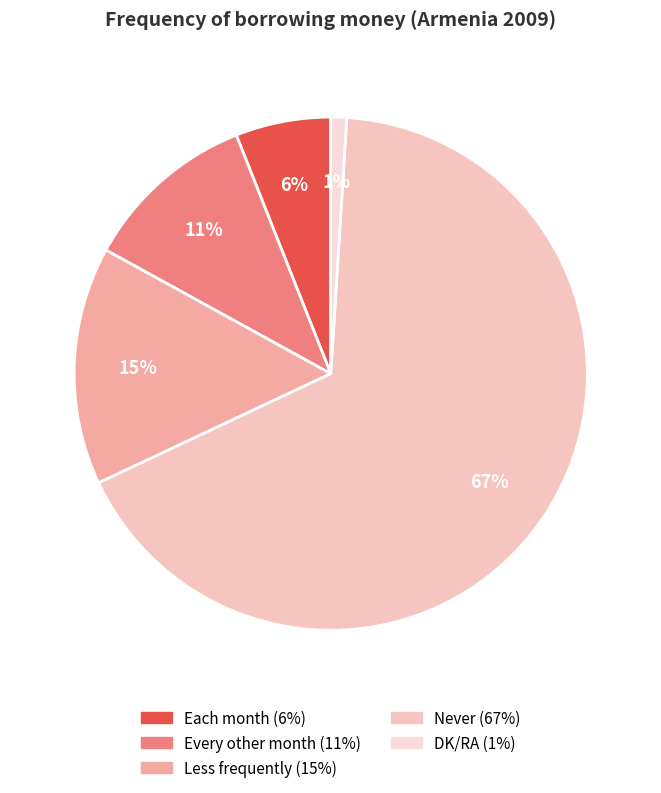

Which has a higher value, Every other month or Less frequently?

Less frequently